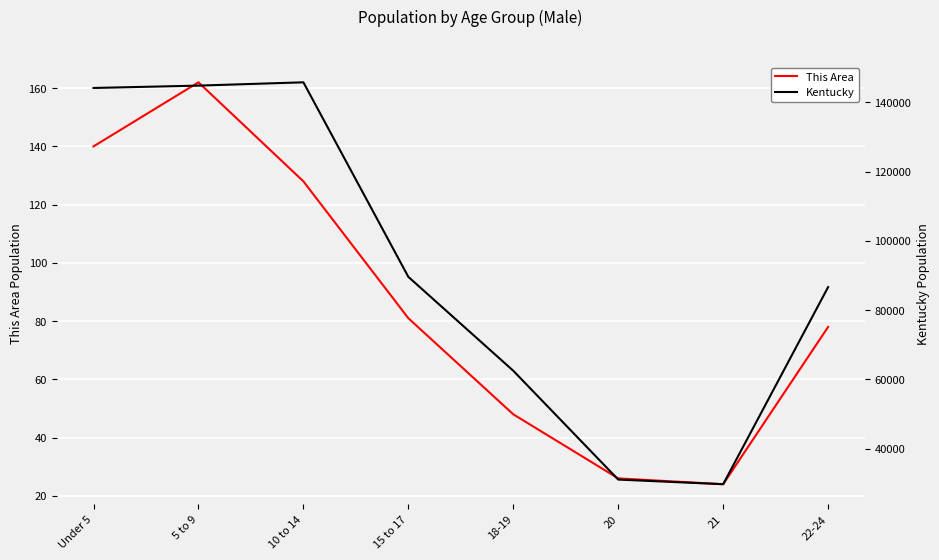

What is the greatest value displayed?

145813